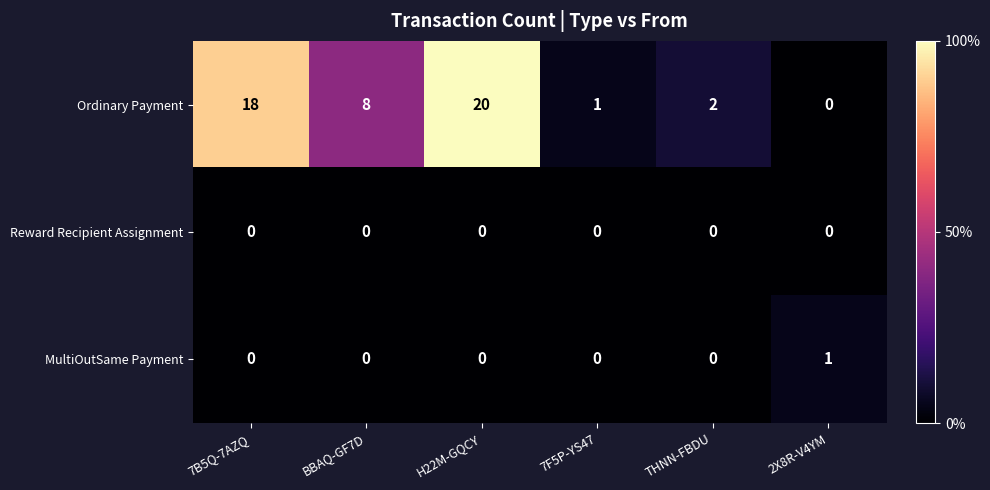

Which label corresponds to the largest value in the chart?

H22M-GQCY